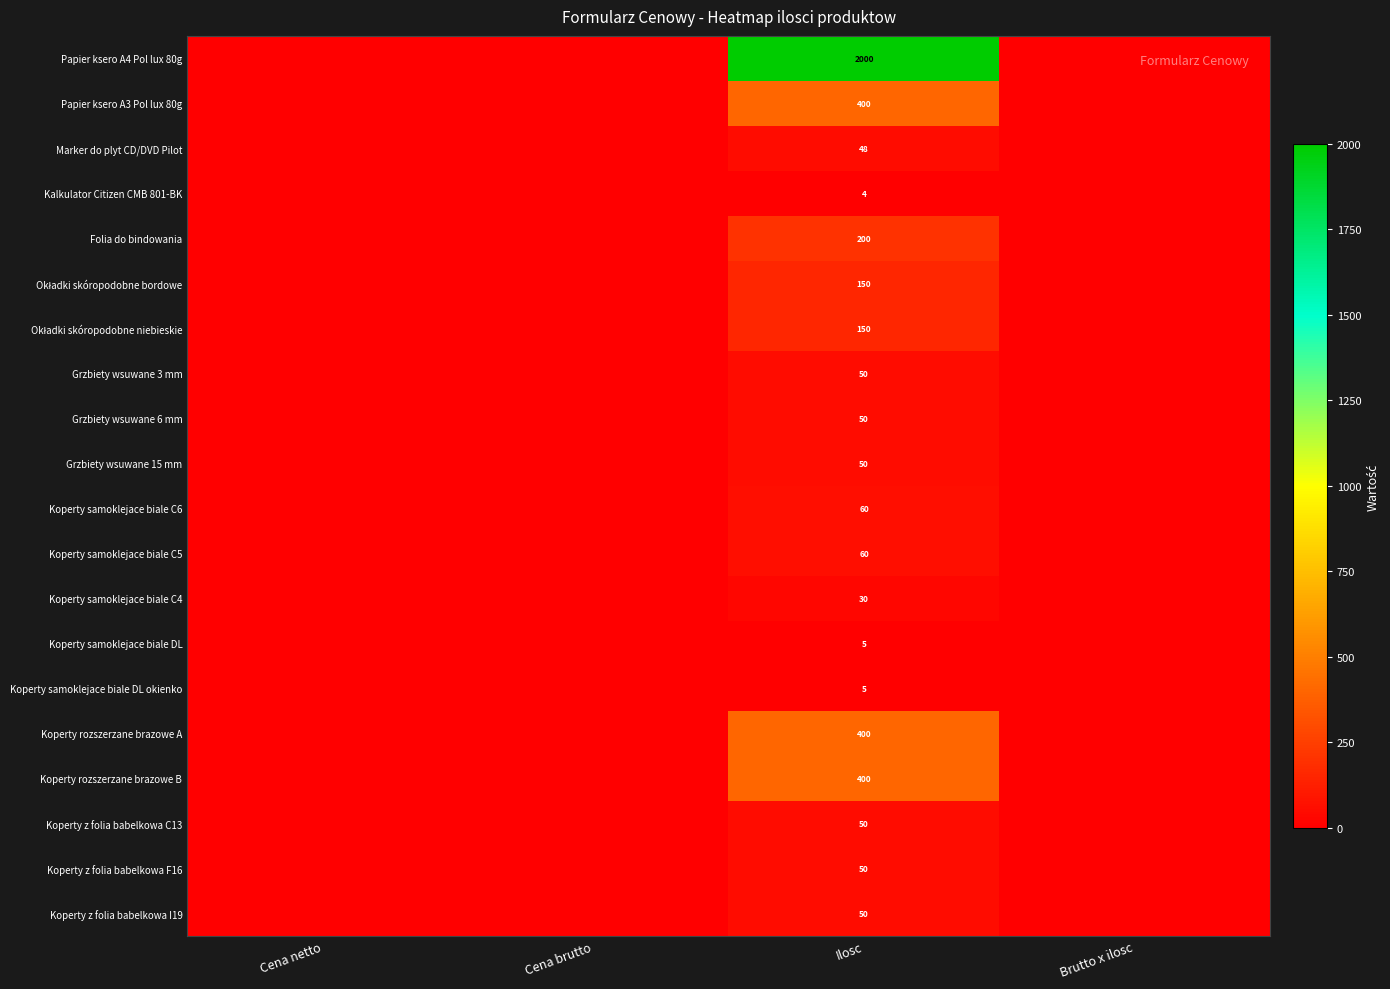

What is the total value across all series at Ilosc?

4212